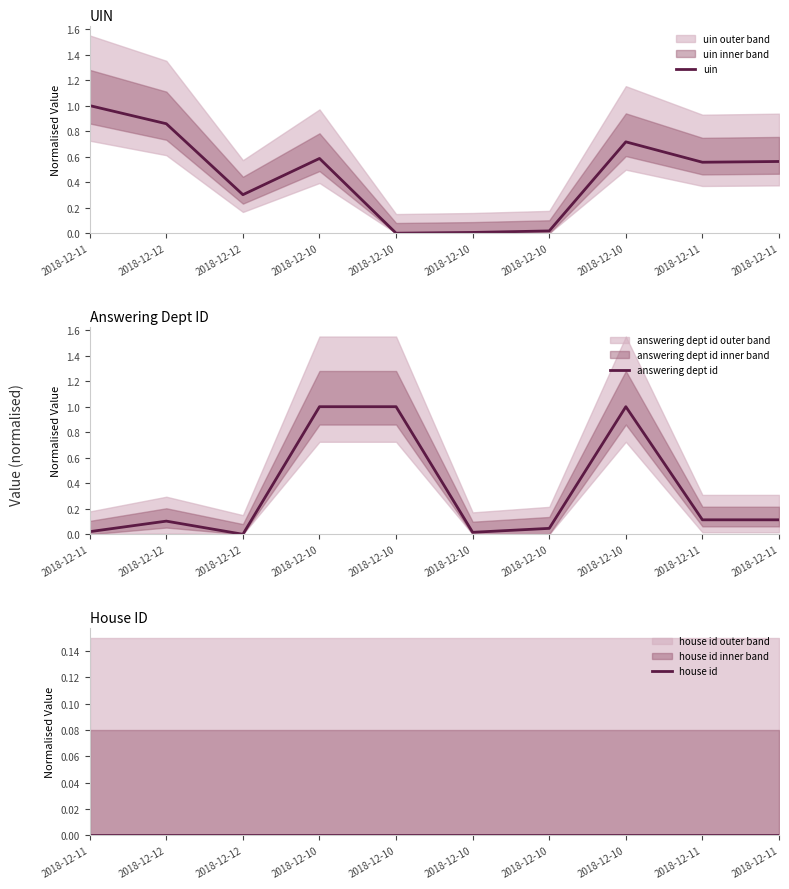

Which label corresponds to the smallest value in the chart?

2018-12-10